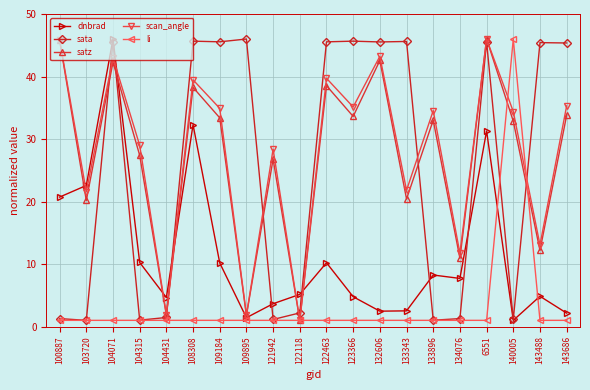

What is the smallest value displayed?

1.0